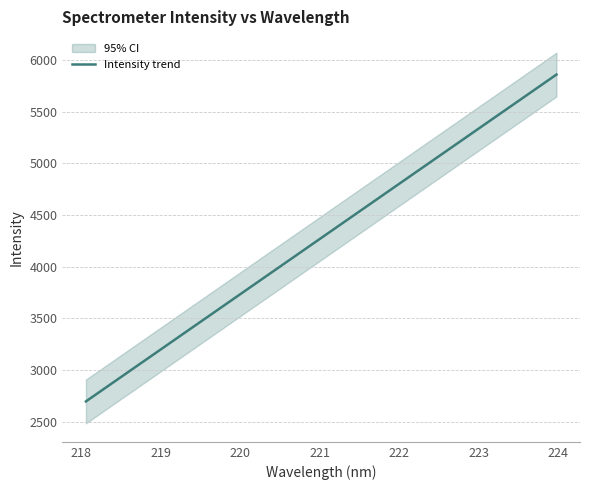

What is the smallest value displayed?

2695.5